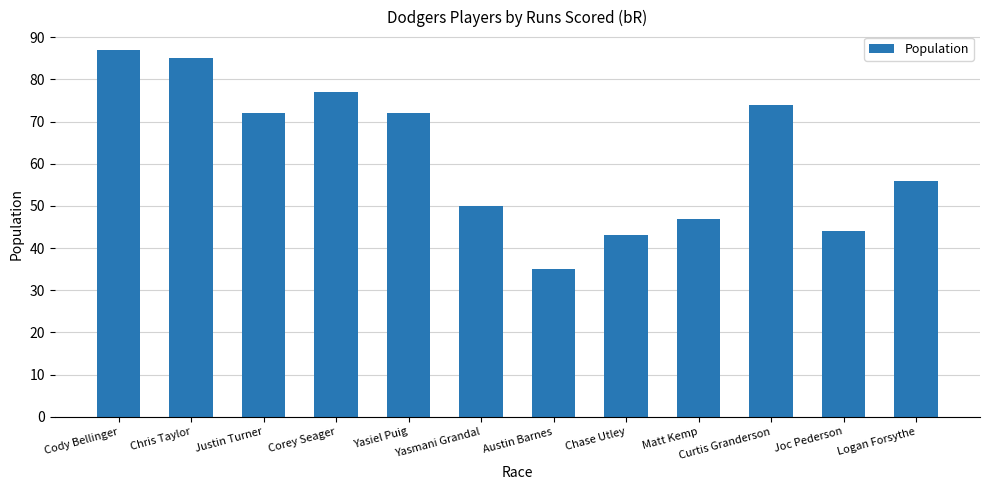

What is the difference between the second highest and minimum values?

50